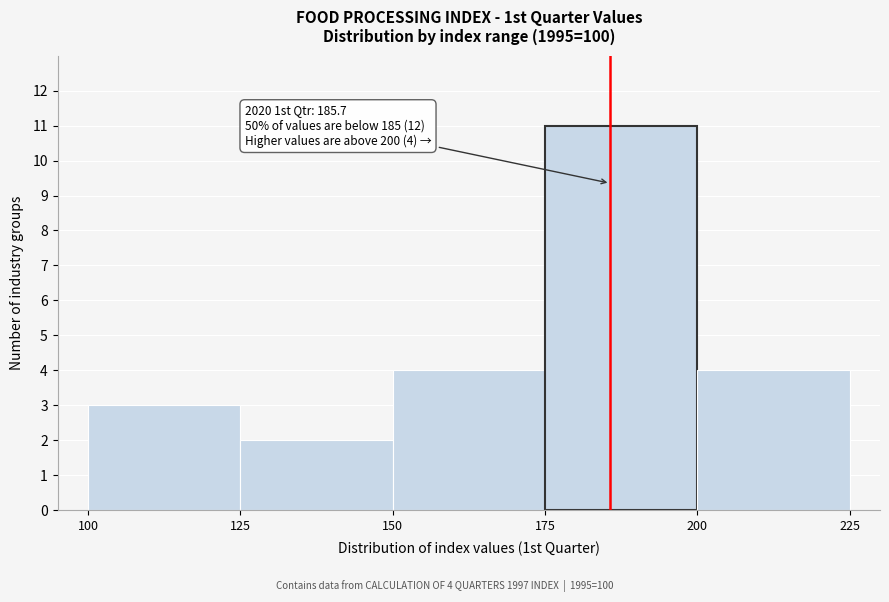

Which range on the x-axis has the tallest bar?

175 to 200